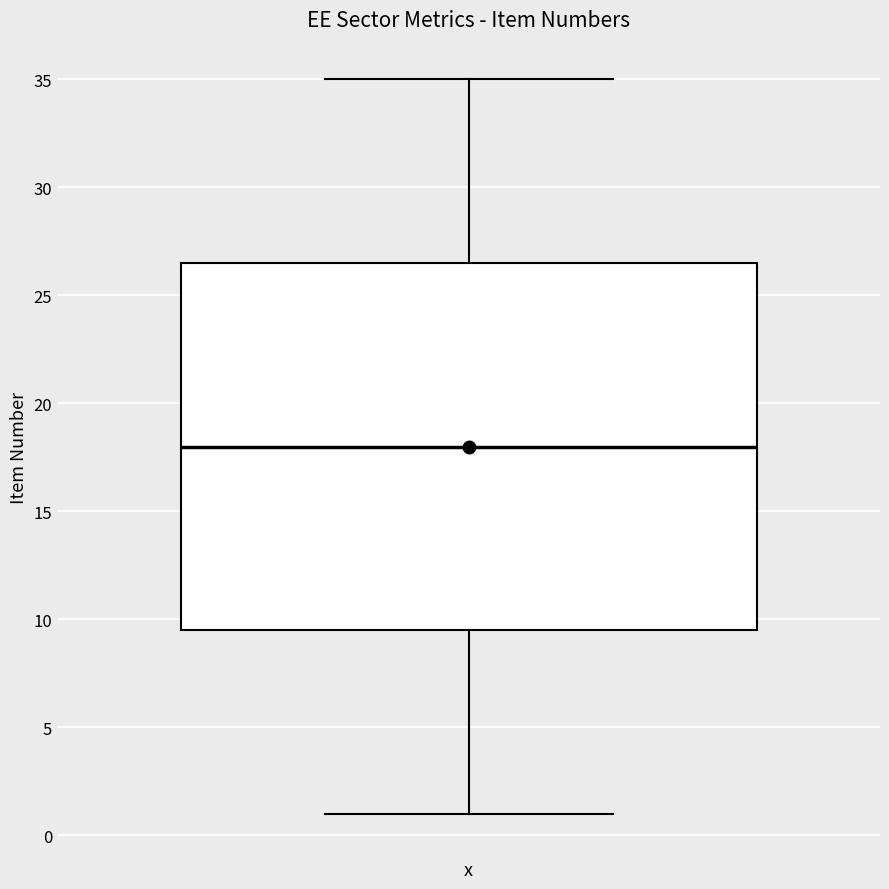

Where is the upper edge of the box on the y-axis? The values are not printed on the chart, so give them approximately, as read against the axis.

26.5